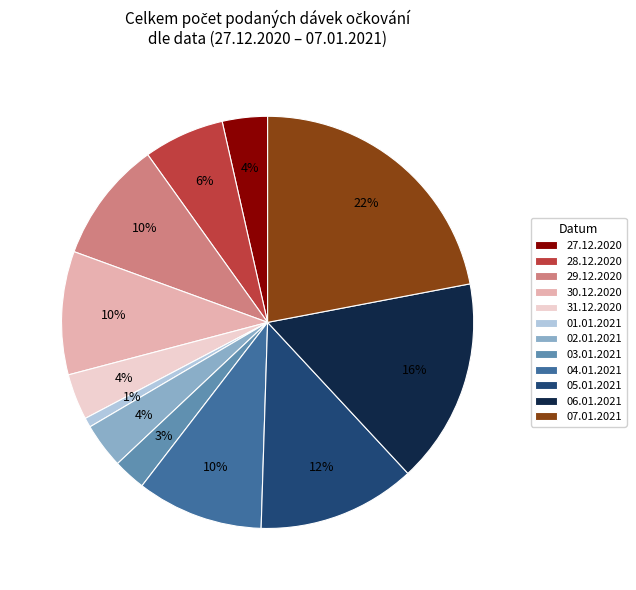

To the nearest percent, what is the difference between the 05.01.2021 and 06.01.2021 slice percentages?

4%